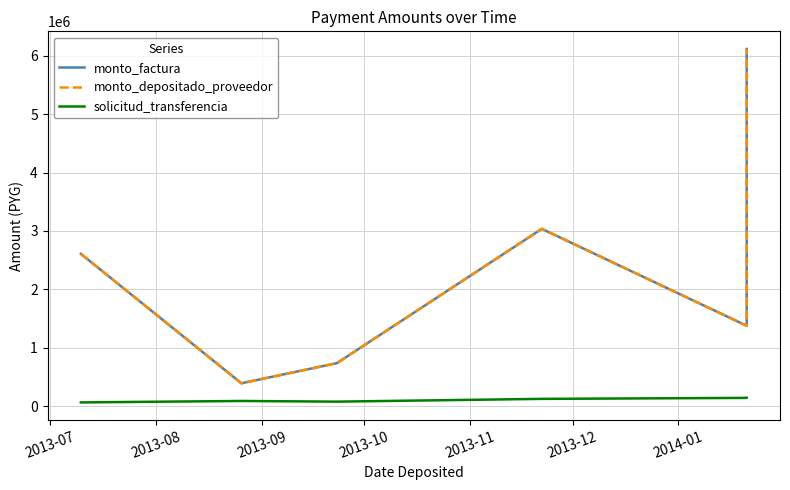

Where is the first local minimum for solicitud_transferencia?

2013-09